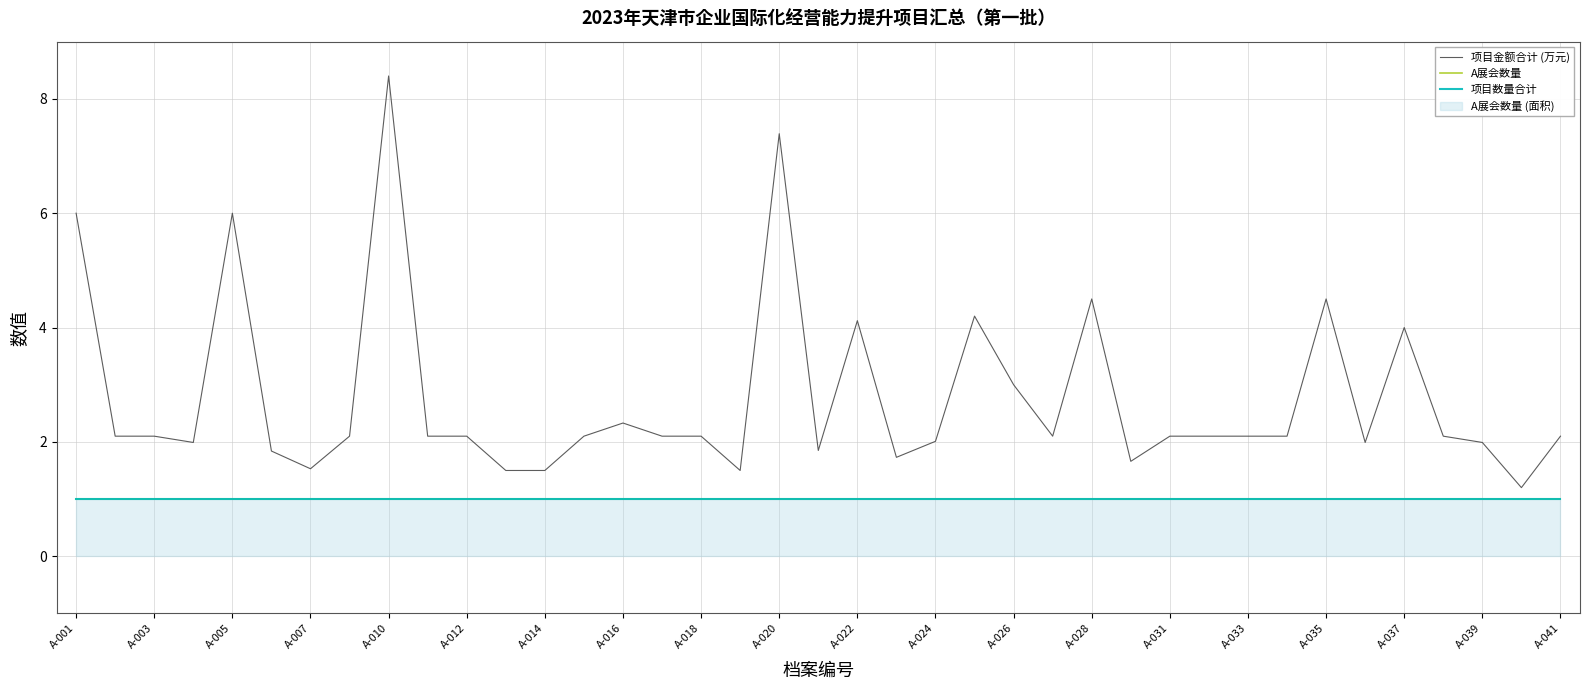

Is it true that 项目数量合计 equals 0.4 at A-016?

False